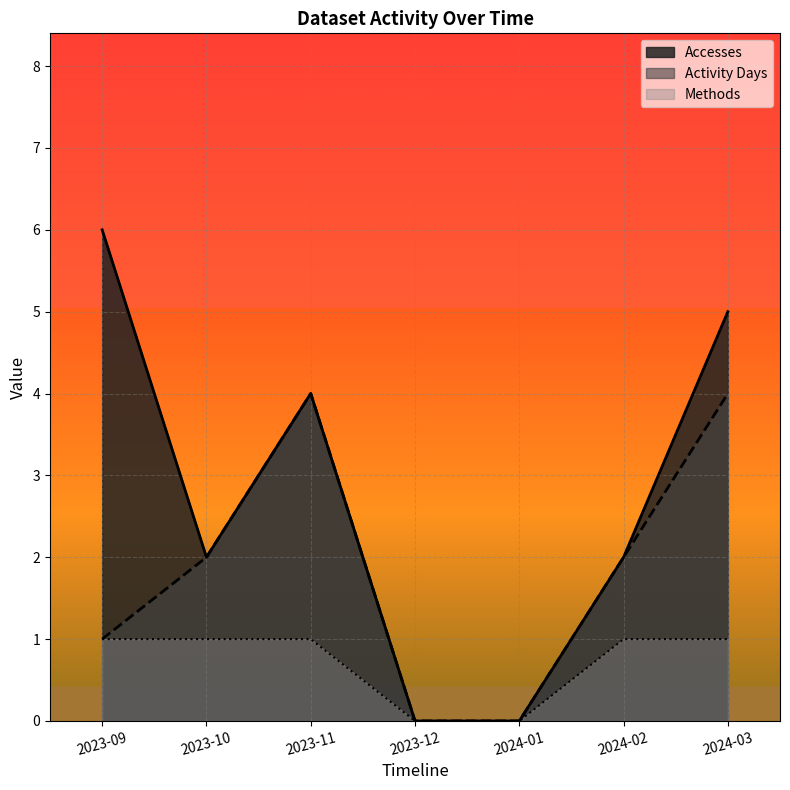

True or false: Accesses and Methods intersect in this chart.

False